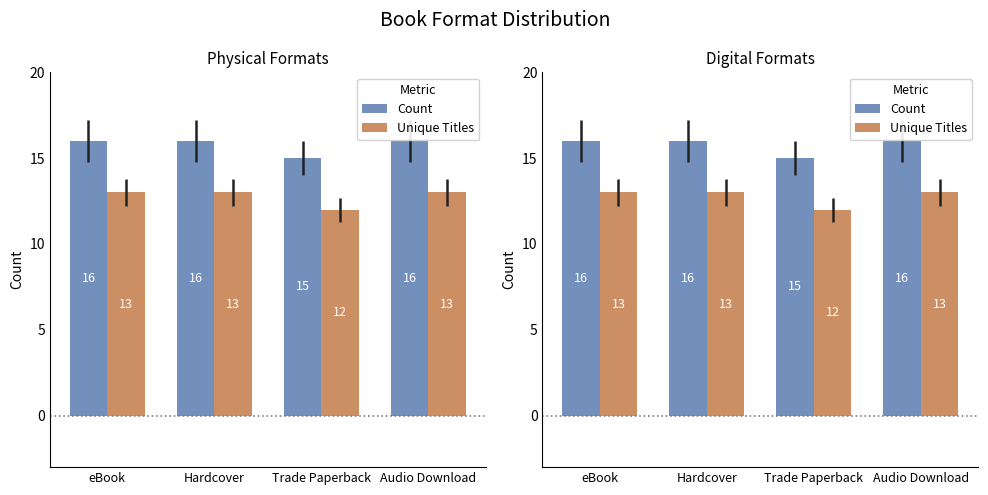

What is the difference between the maximum and minimum values in the Unique Titles series?

1